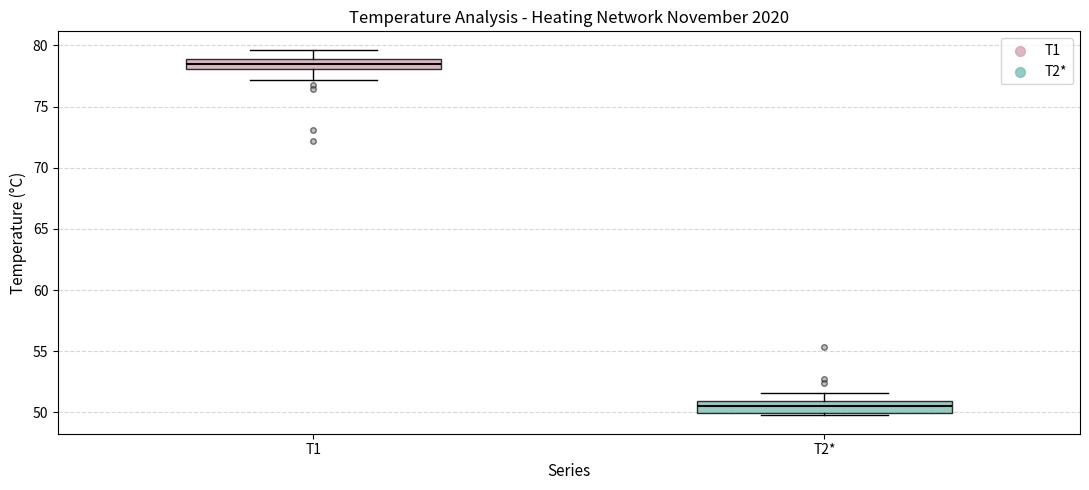

Which box's median line is the lowest?

T2*